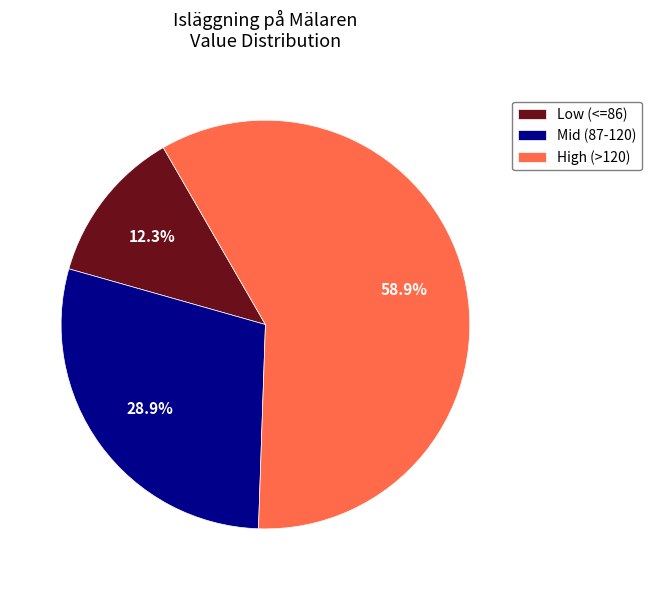

Which slice is the largest?

High (>120)